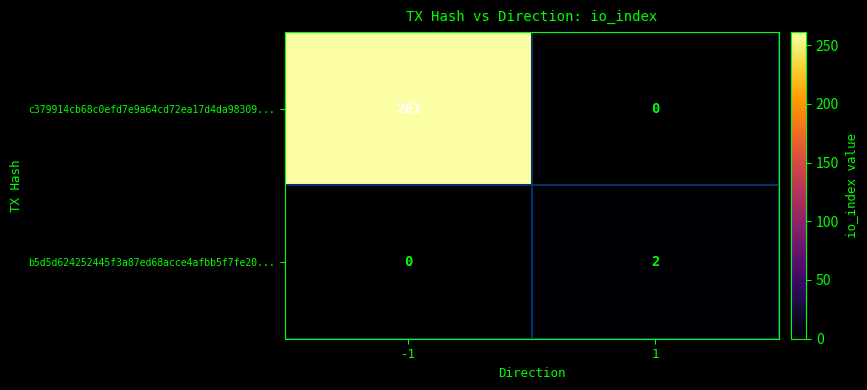

The c379914cb68c0efd7e9a64cd72ea17d4da98309... series shows 0 at 1. True or false?

True